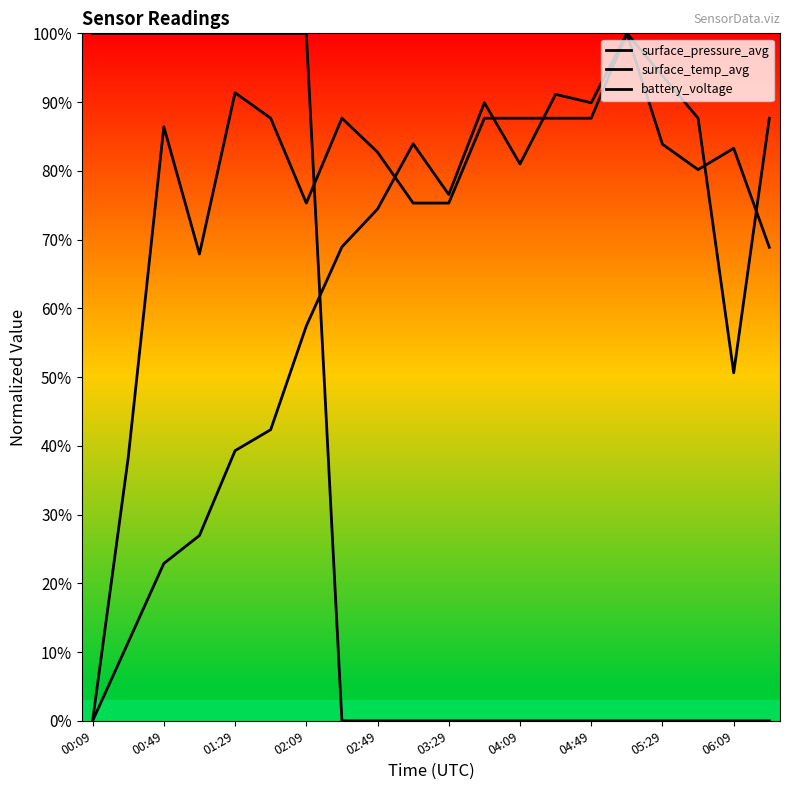

Is this an area chart (filled region under the line)?

No